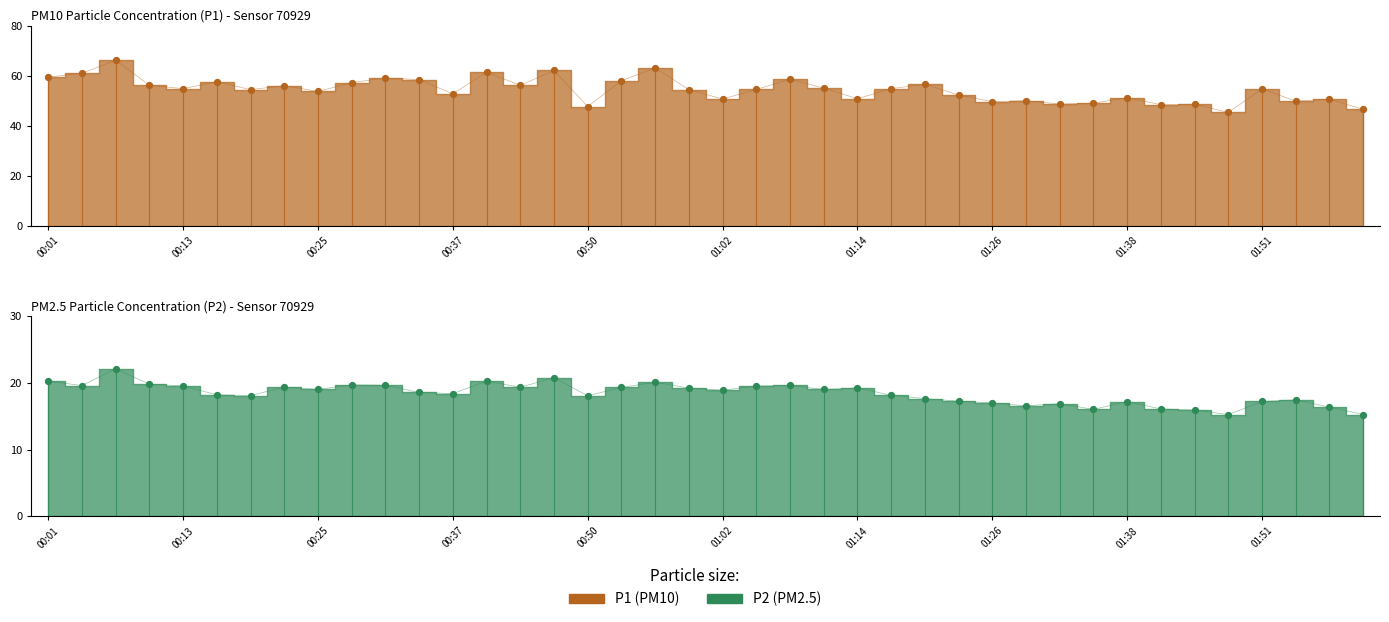

At which category is the sum across all series the highest?

00:07